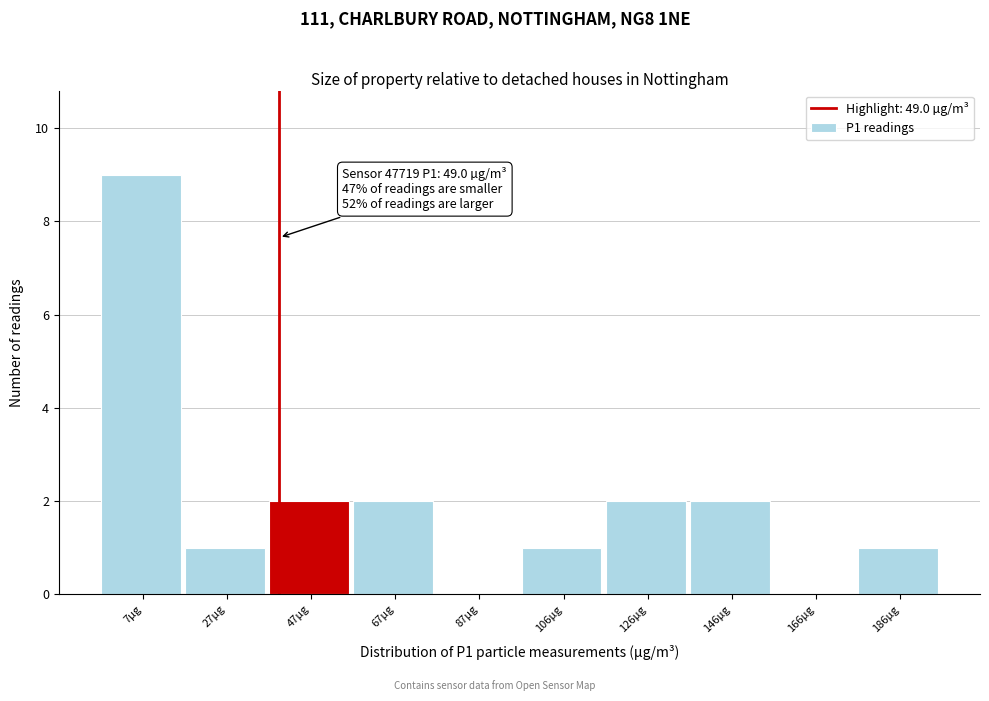

Reading left to right, list all the values displayed in this chart.

7µg=9	27µg=1	47µg=2	67µg=2	87µg=0	106µg=1	126µg=2	146µg=2	166µg=0	186µg=1